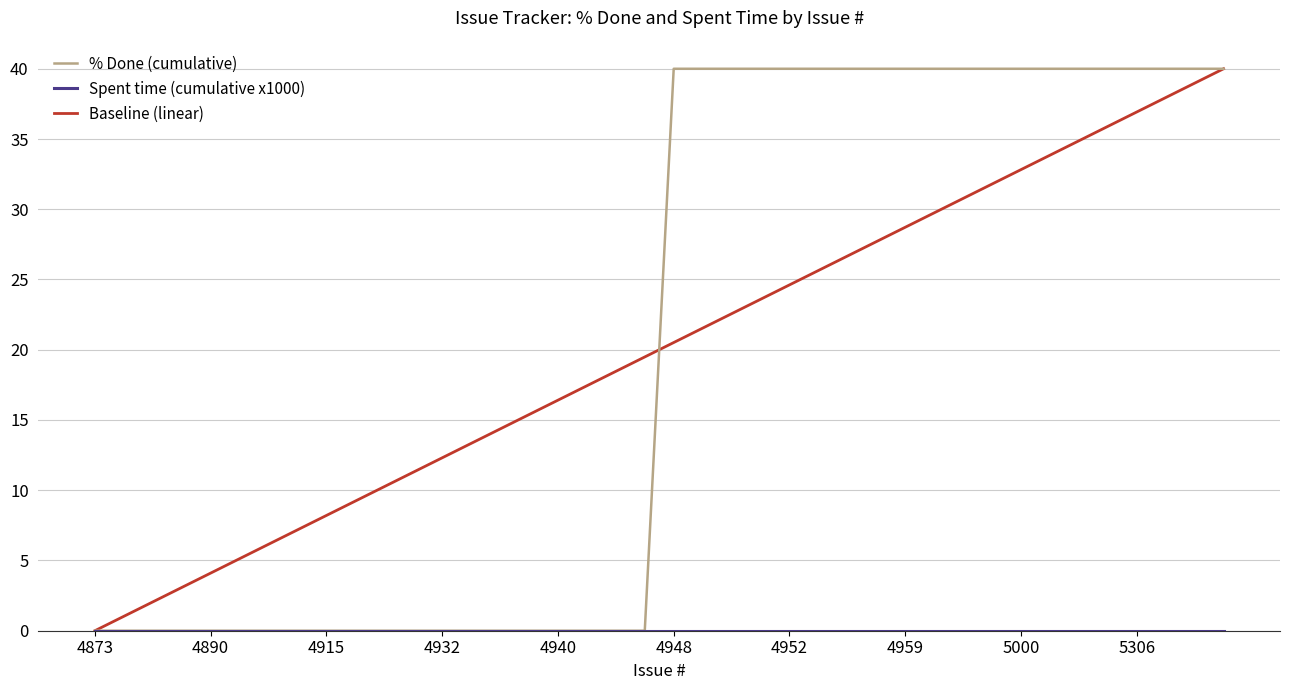

Does the chart have visible grid lines?

Yes